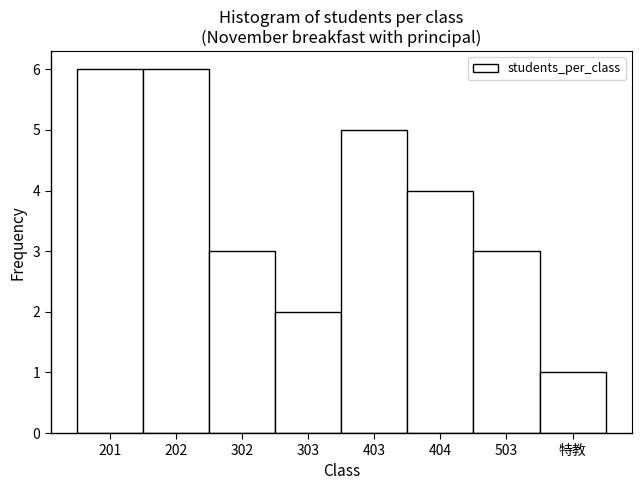

Reading right to left, extract all data points from this chart.

特教=1	503=3	404=4	403=5	303=2	302=3	202=6	201=6